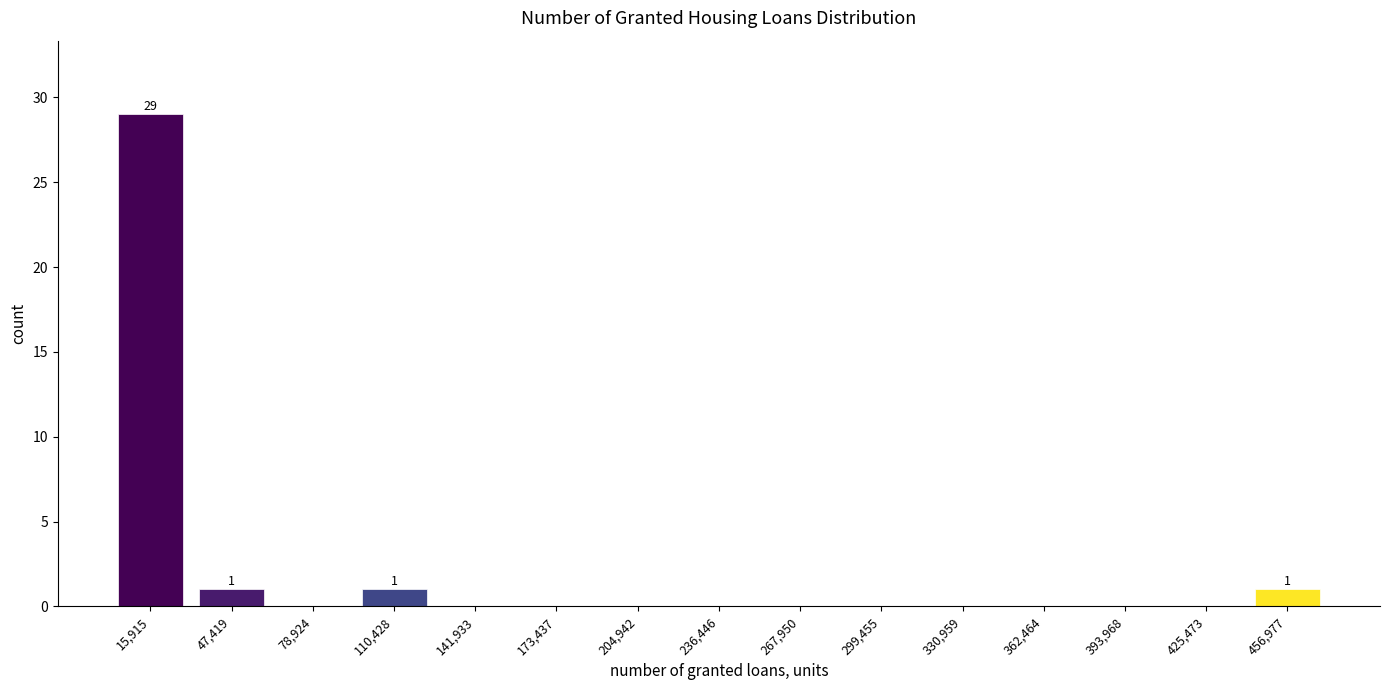

Reading left to right, list all the values displayed in this chart.

15,915=29	47,419=1	78,924=0	110,428=1	141,933=0	173,437=0	204,942=0	236,446=0	267,950=0	299,455=0	330,959=0	362,464=0	393,968=0	425,473=0	456,977=1